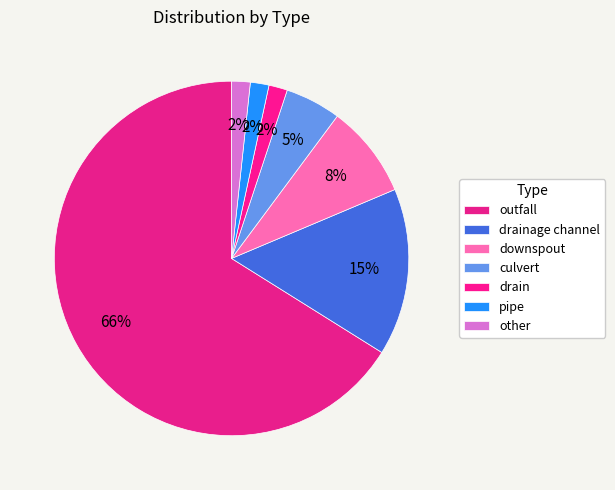

How much of the chart is everything except other?

98.3%